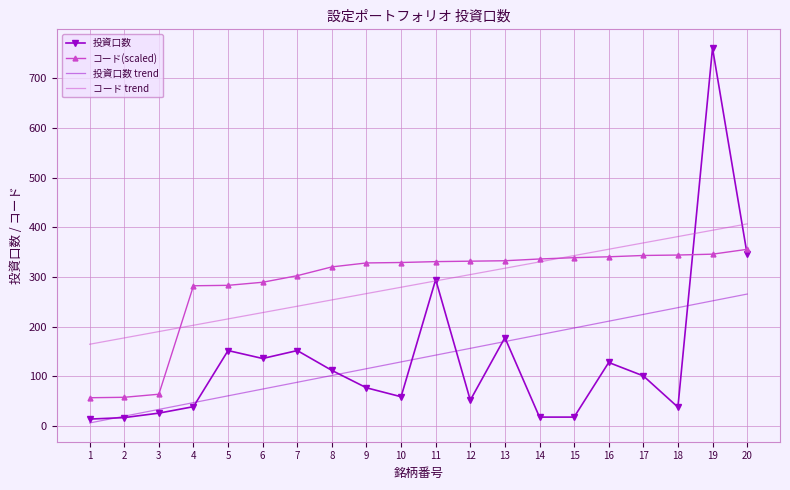

Rank the series by their maximum value, from highest to lowest.

投資口数, コード trend, コード(scaled), 投資口数 trend